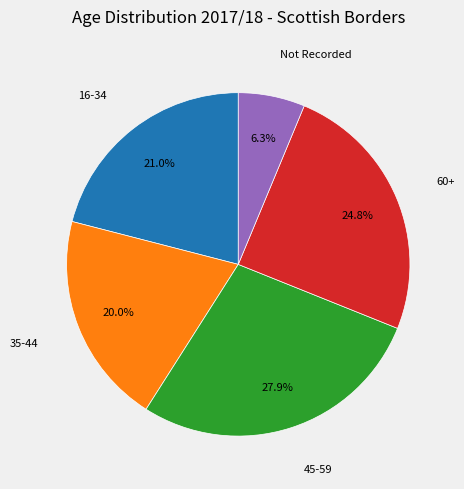

Is there any slice that represents more than half of the pie?

No